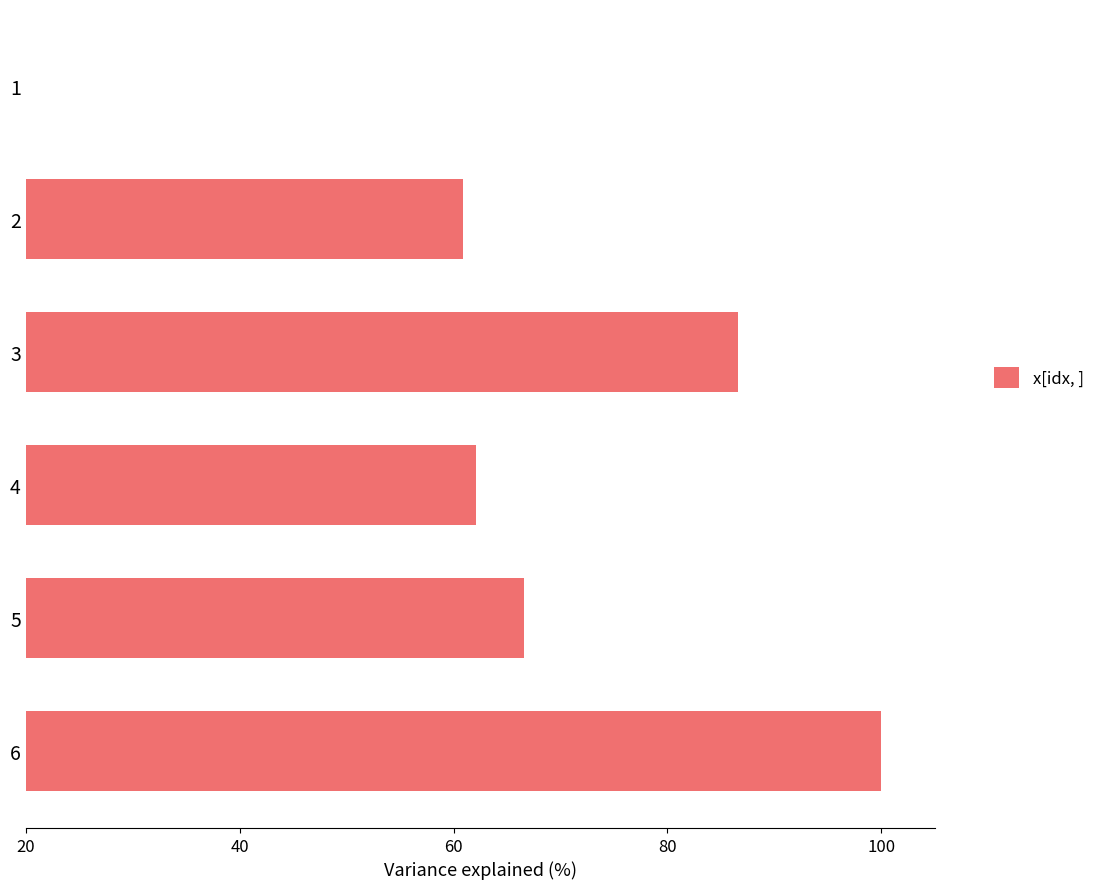

True or false: the data shows 19.9 at 1.

False